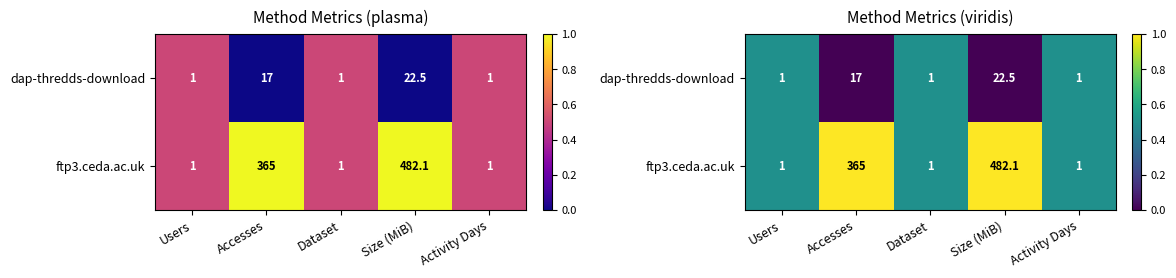

Which series has the largest total across all categories?

ftp3.ceda.ac.uk